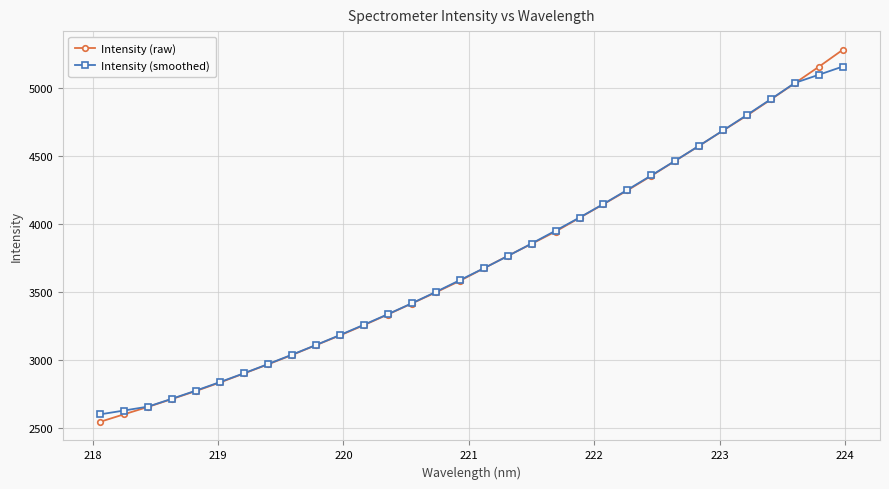

What is the minimum value for Intensity (raw)?

2545.6